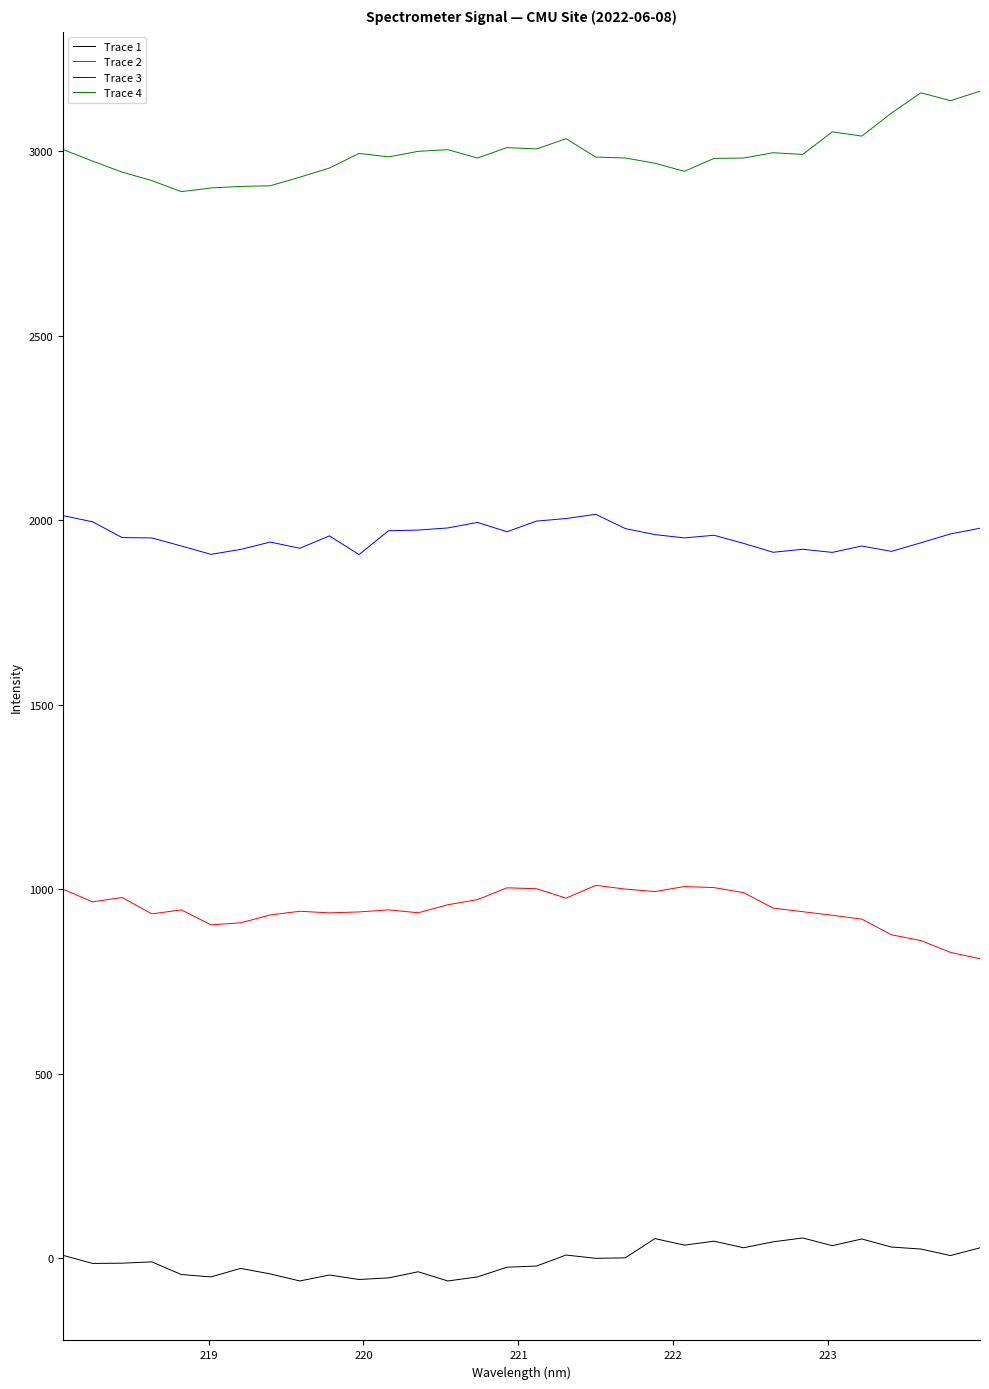

What is the sum of all Trace 1 values?

-171.9